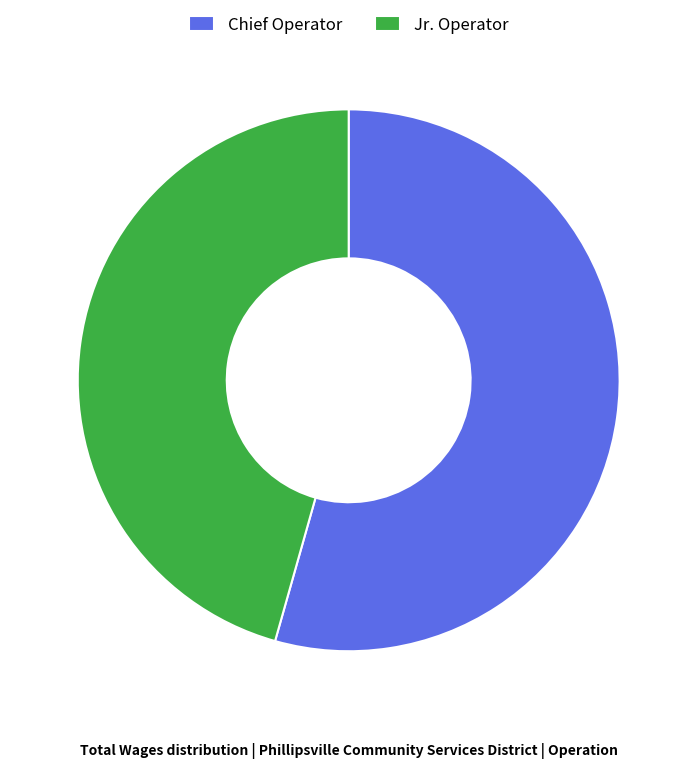

Does any single category account for the majority?

Yes